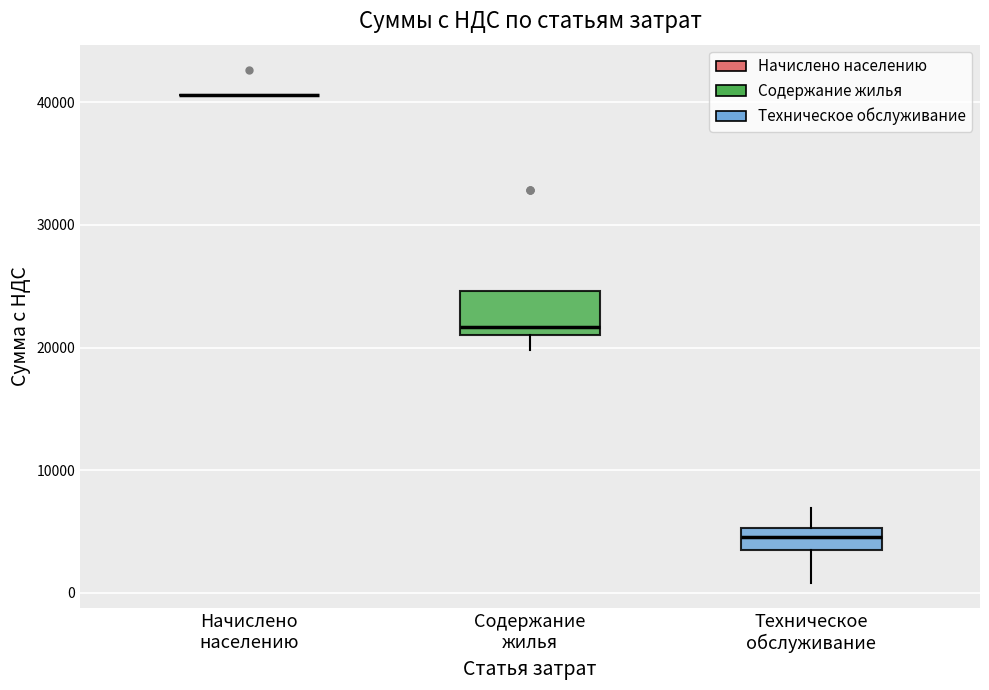

Comparing the boxes themselves (not the whiskers), which one is the tallest?

Содержание жилья